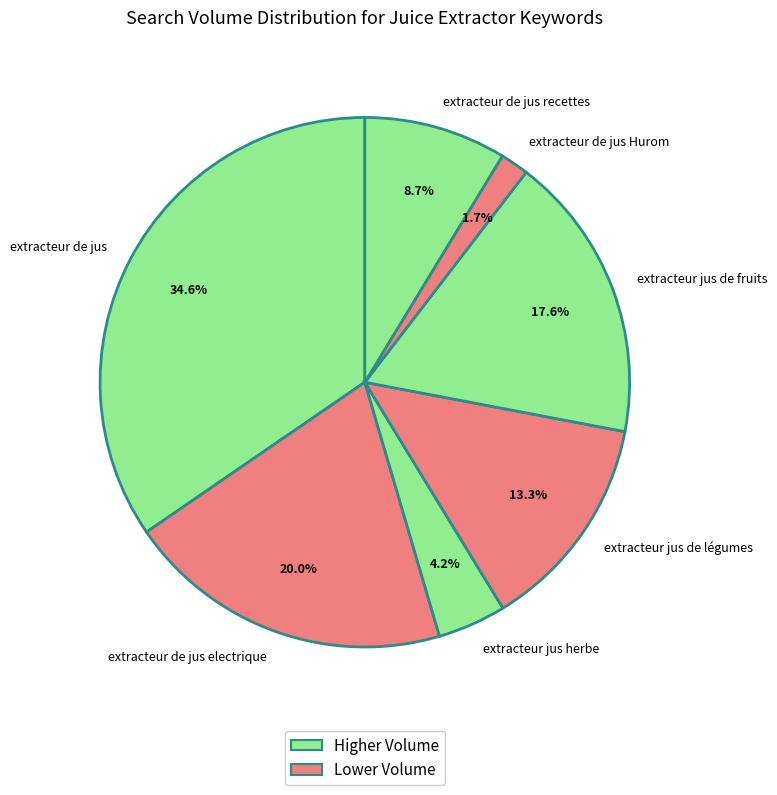

True or false: extracteur de jus Hurom accounts for 2% of the total.

True